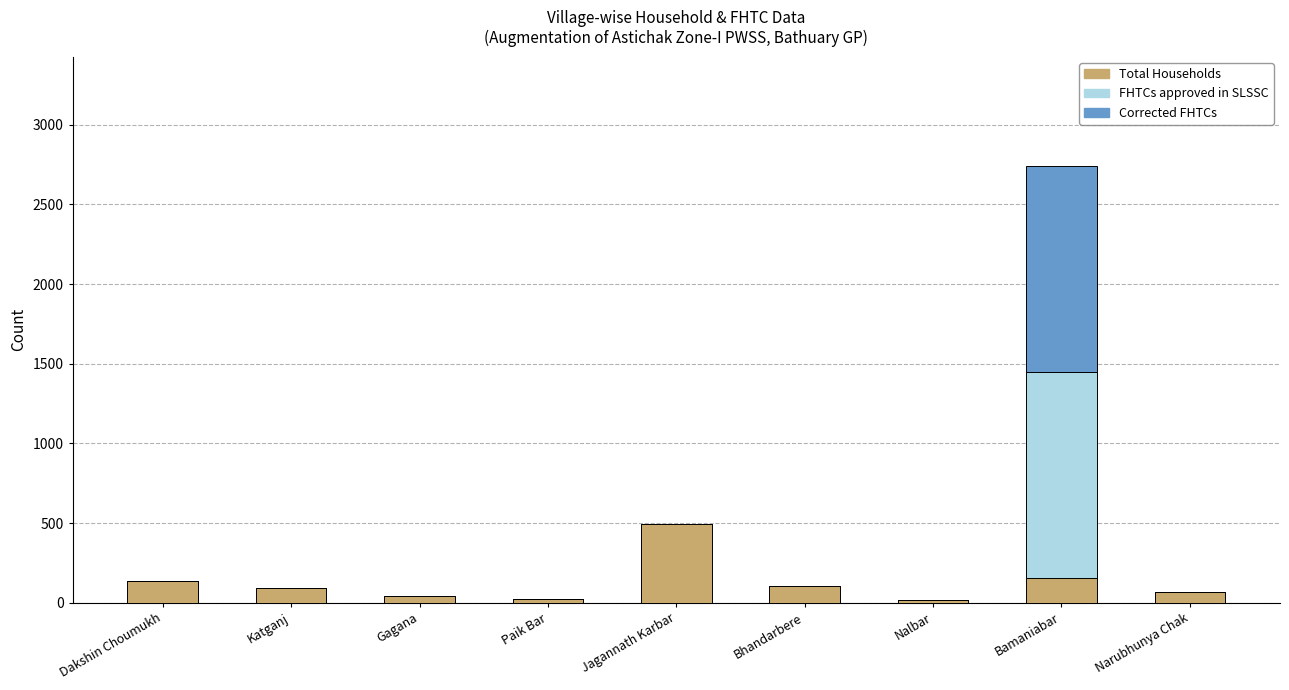

What is the total value across all series at Bhandarbere?

105